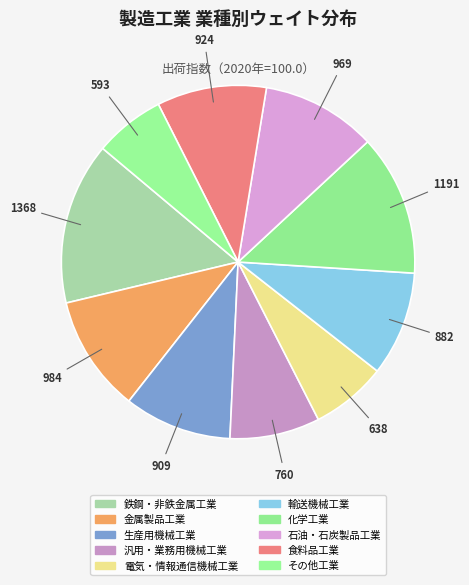

Is the sum of 電気・情報通信機械工業 and 食料品工業 greater than half?

No